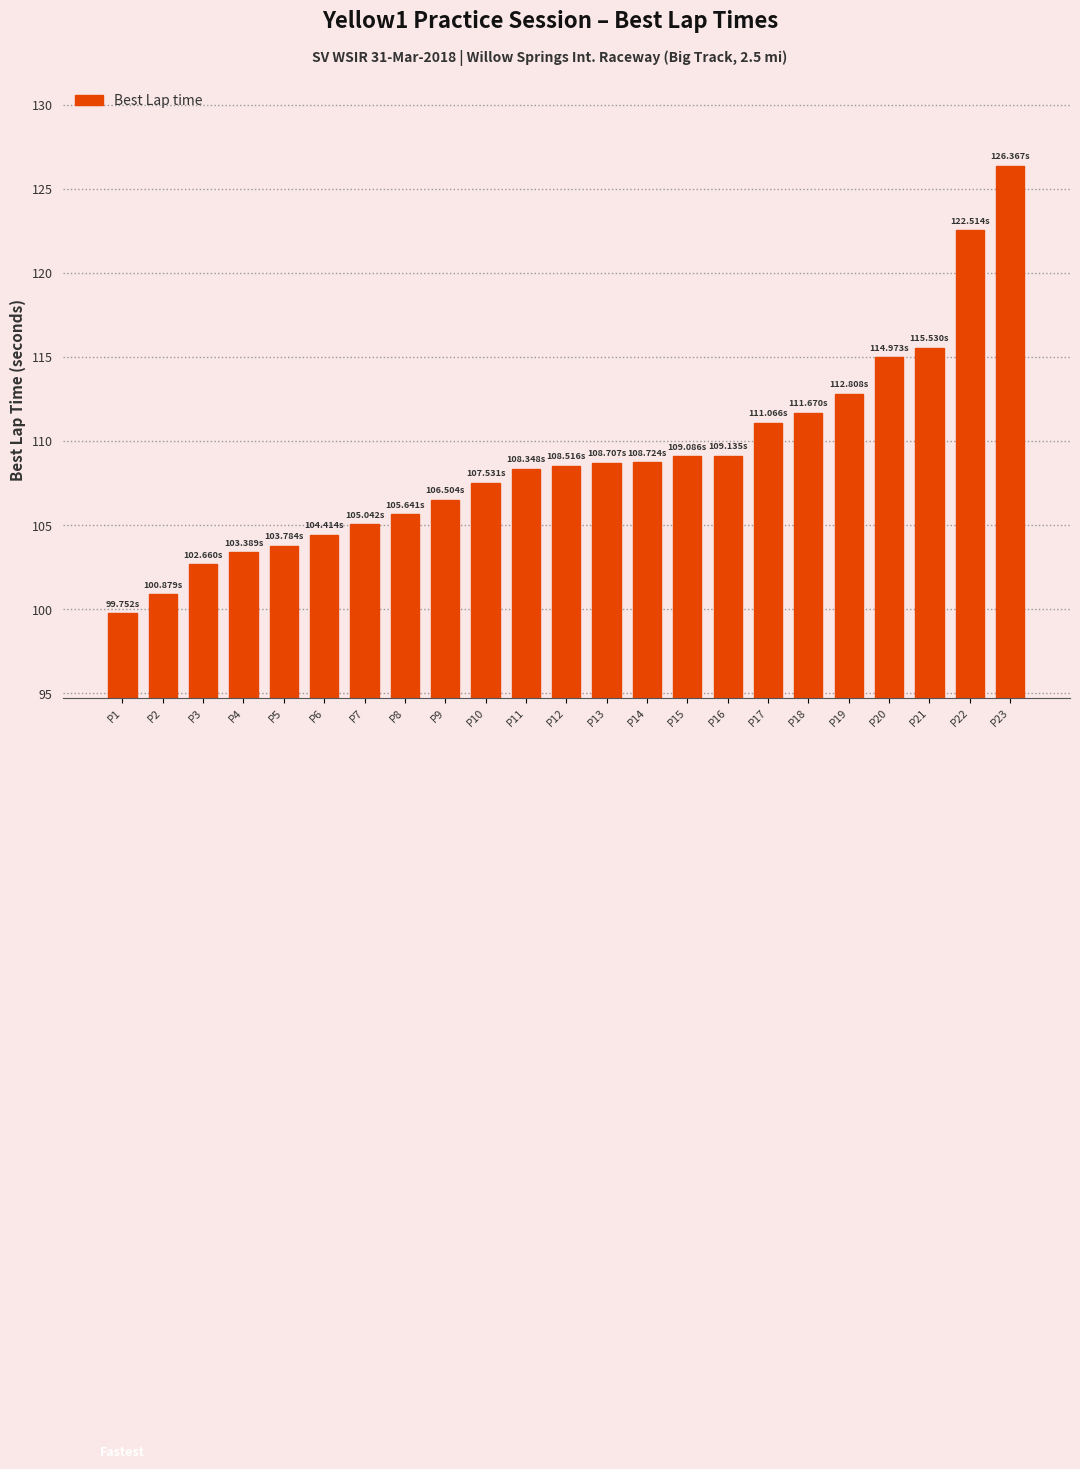

Which has a higher value, P14 or P9?

P14